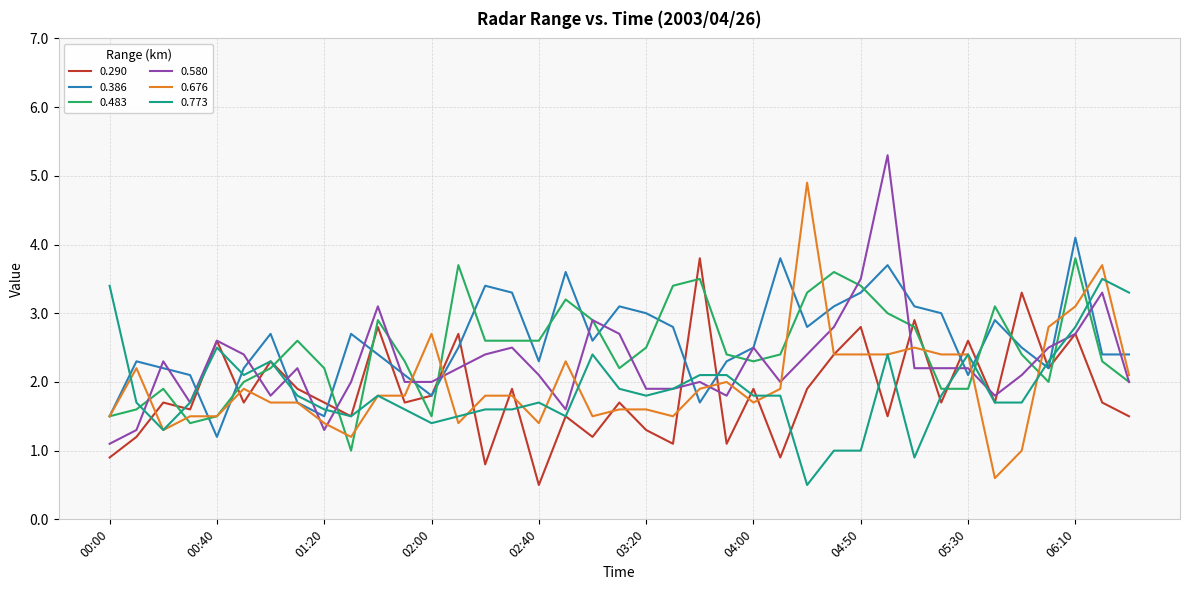

What is the highest value of the 0.676 series?

4.9